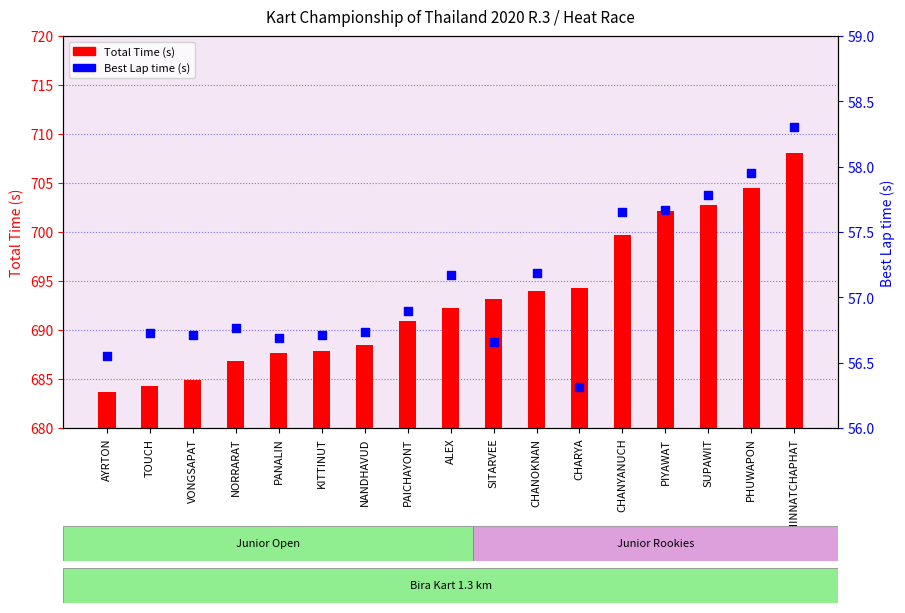

At how many categories does at least one series exceed 410?

17